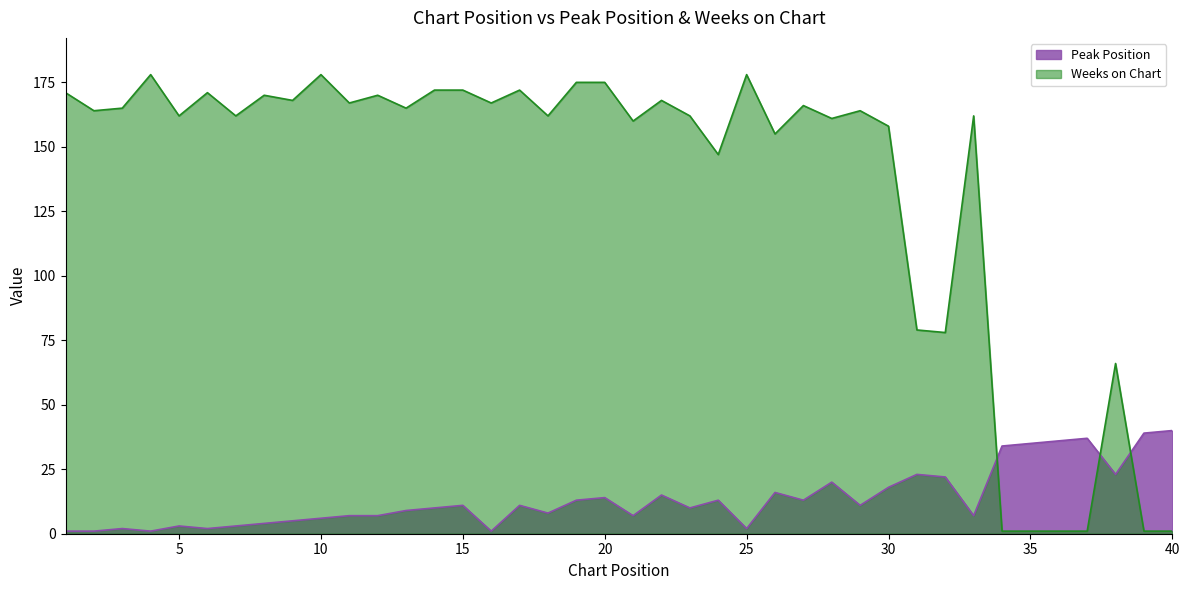

Is it true that Weeks on Chart equals 162 at 23?

True